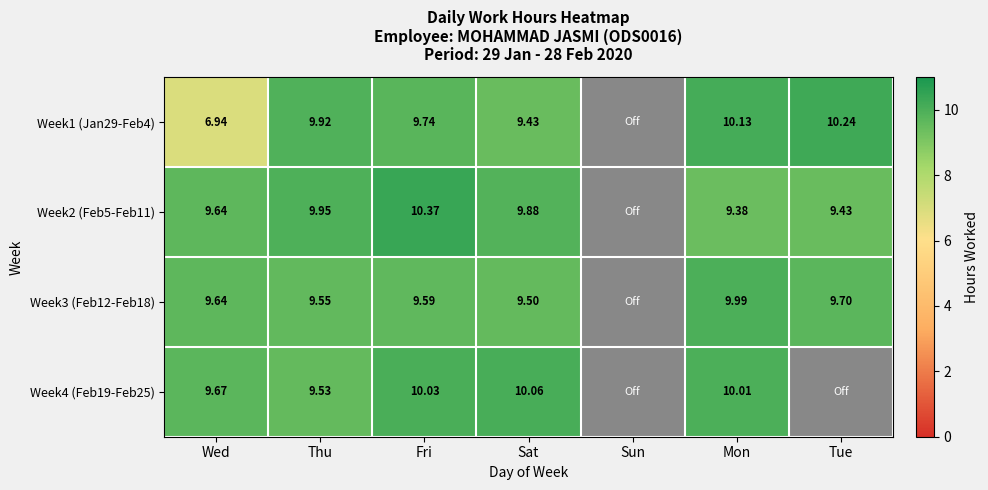

Is the value of Week1 (Jan29-Feb4) at Thu greater than the value of Week2 (Feb5-Feb11) at Fri?

No